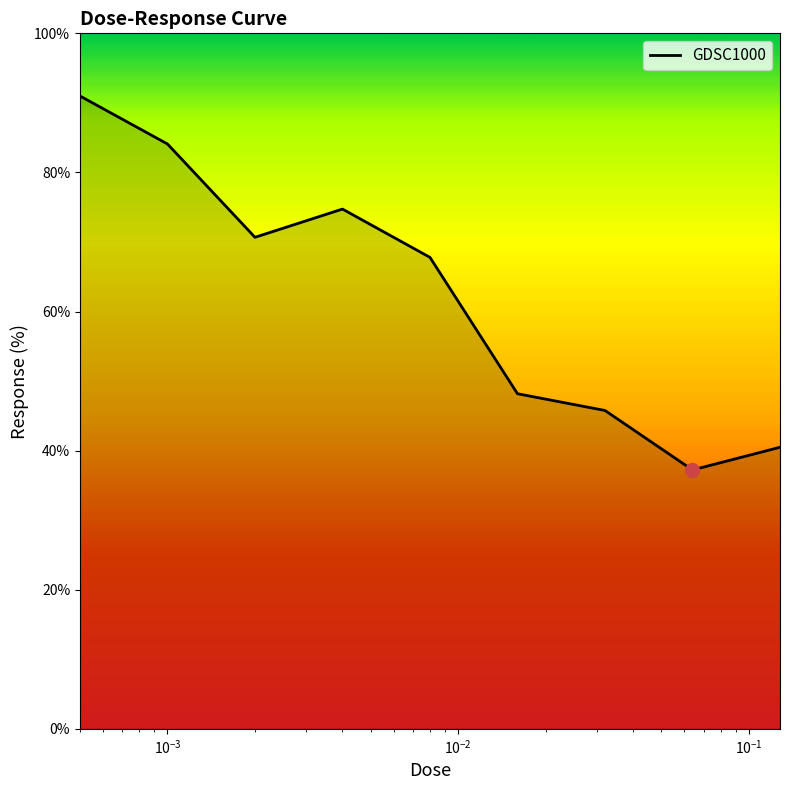

What is the maximum value shown in the chart?

91.0